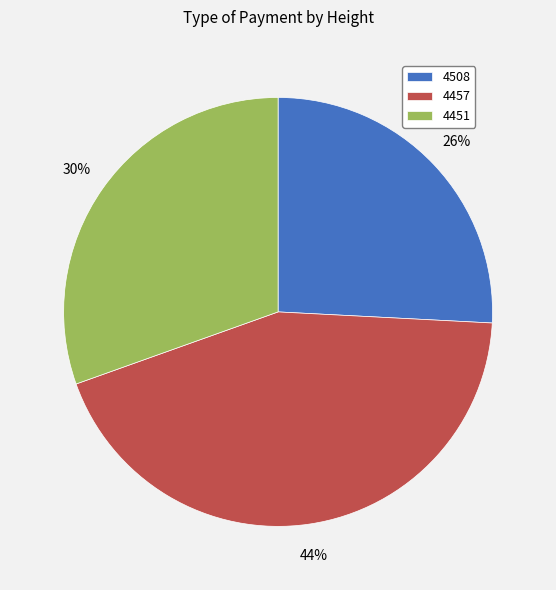

Which slice is the largest?

4457